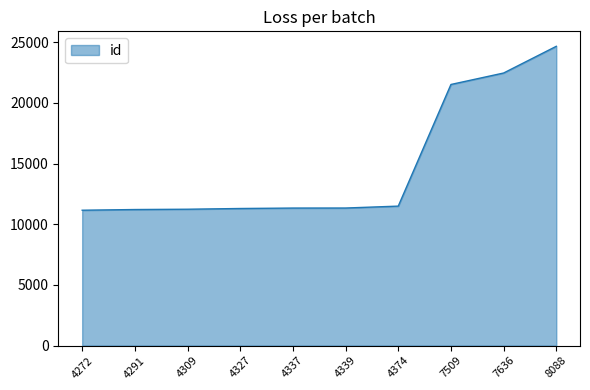

At which category does the chart reach its peak across all series?

8088